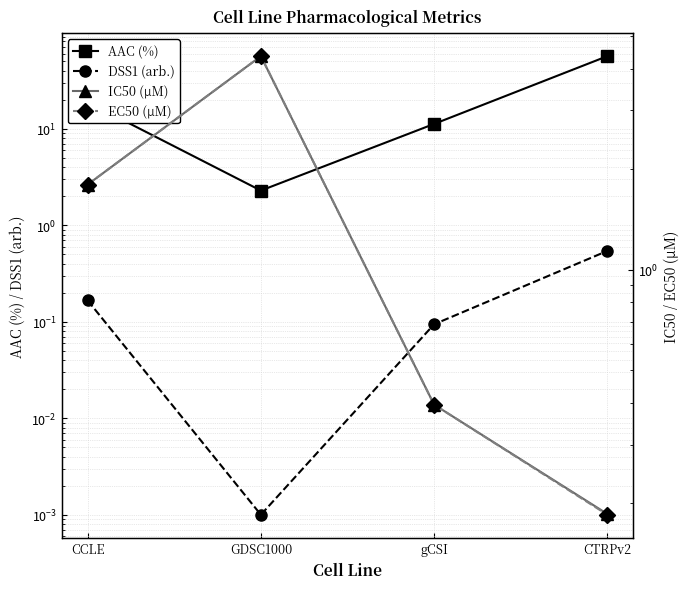

Where do DSS1 (arb.) and IC50 (µM) first cross each other?

gCSI and CTRPv2